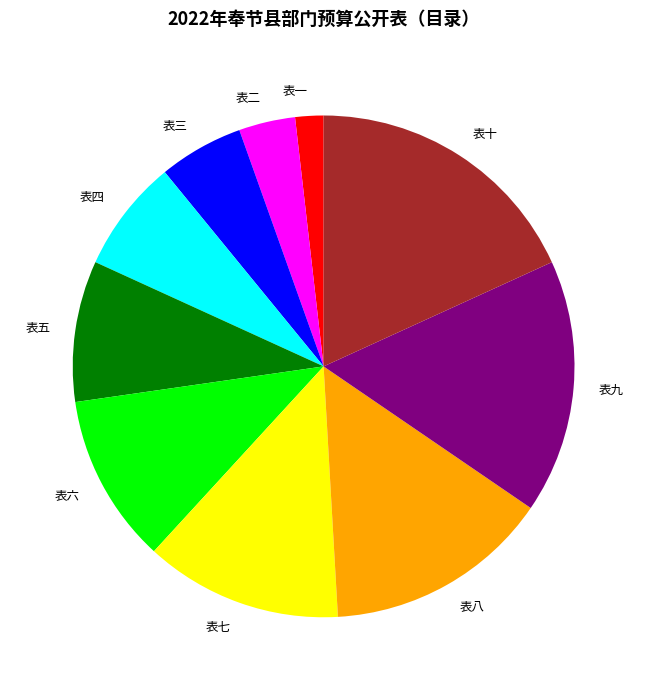

Which has a higher value, 表八 or 表六?

表八